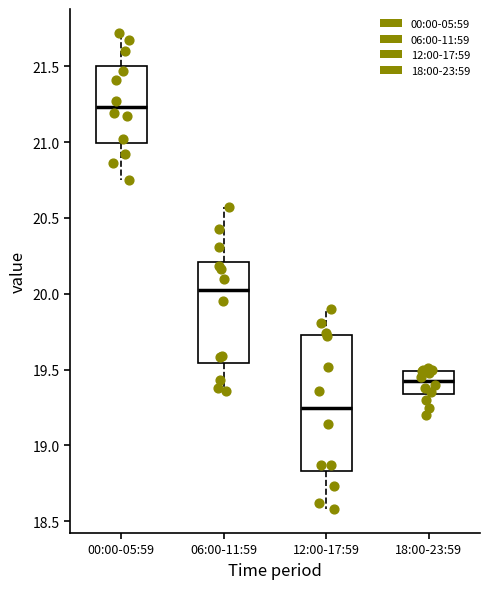

Where does the upper whisker of the box for 00:00-05:59 end on the y-axis? The values are not printed on the chart, so give them approximately, as read against the axis.

21.70